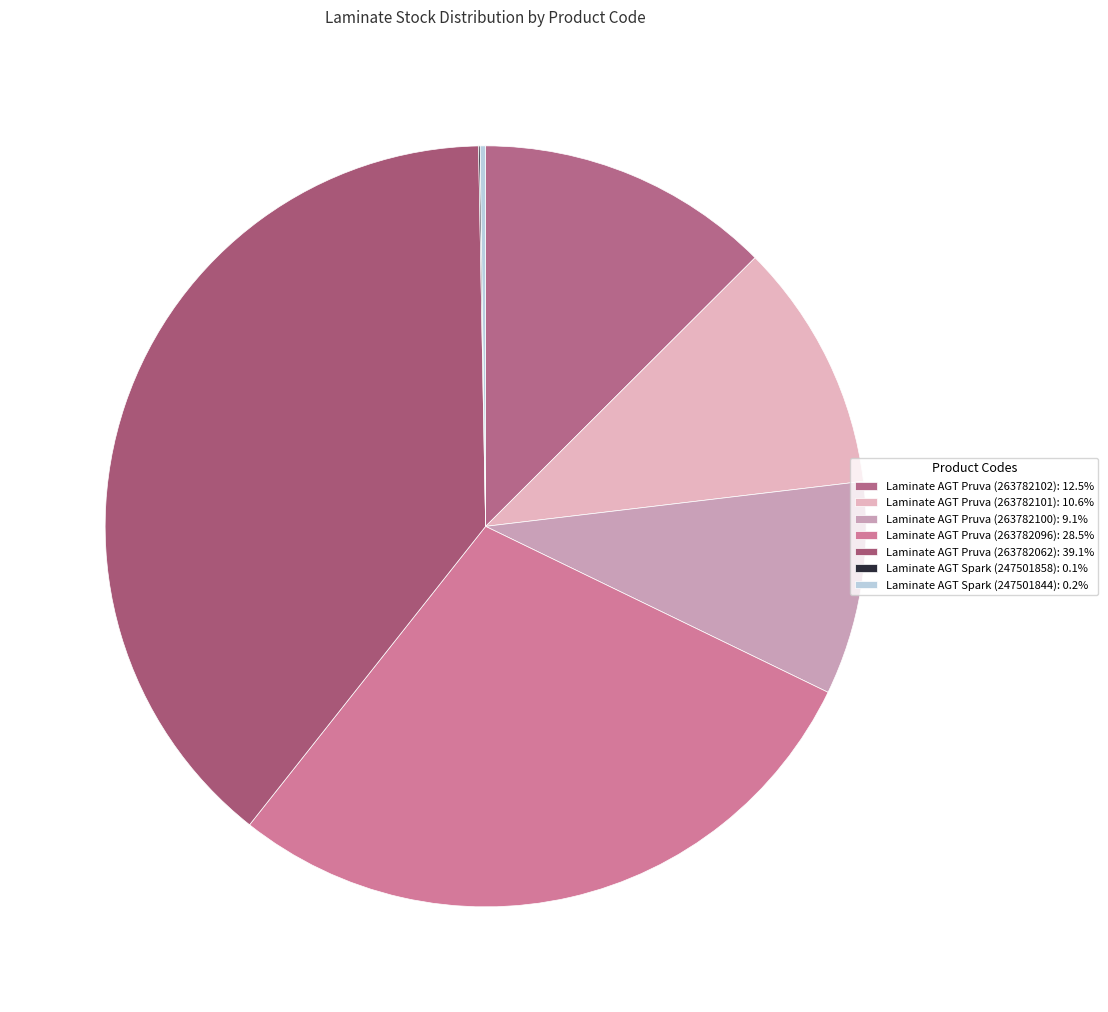

What percentage is the Laminate AGT Pruva (263782102) slice, to the nearest percent?

13%